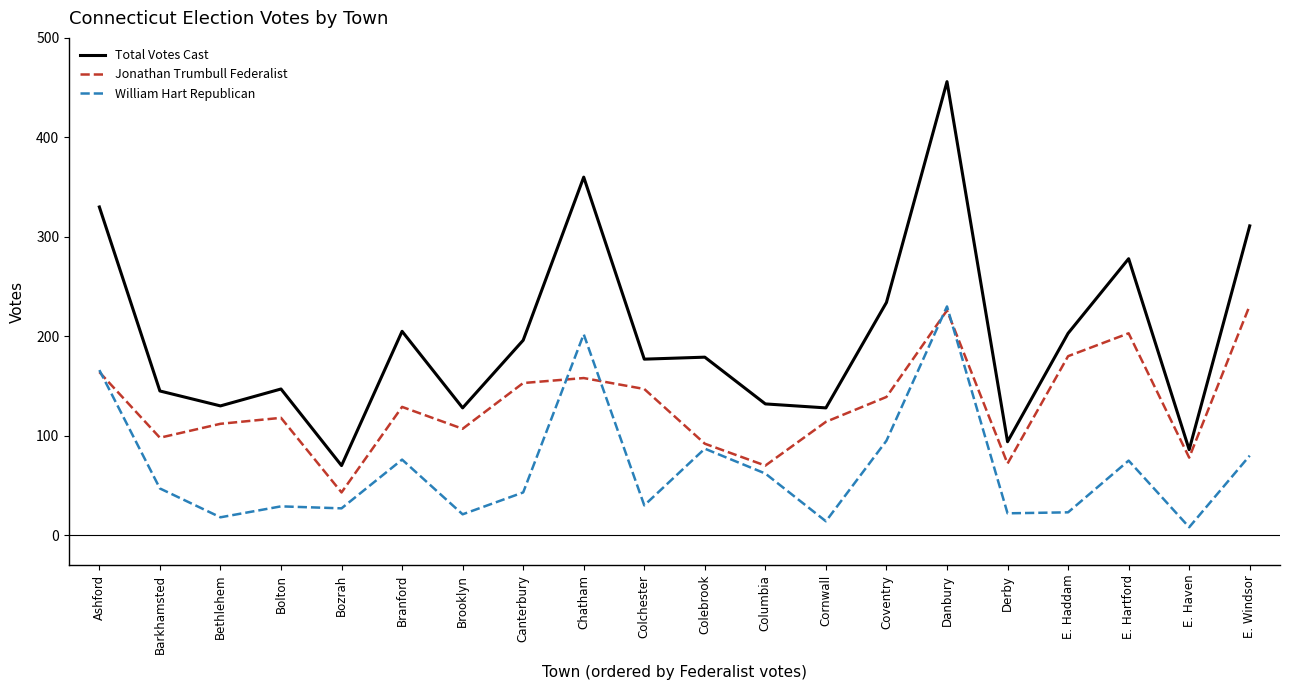

The Total Votes Cast series shows 105 at Danbury. True or false?

False